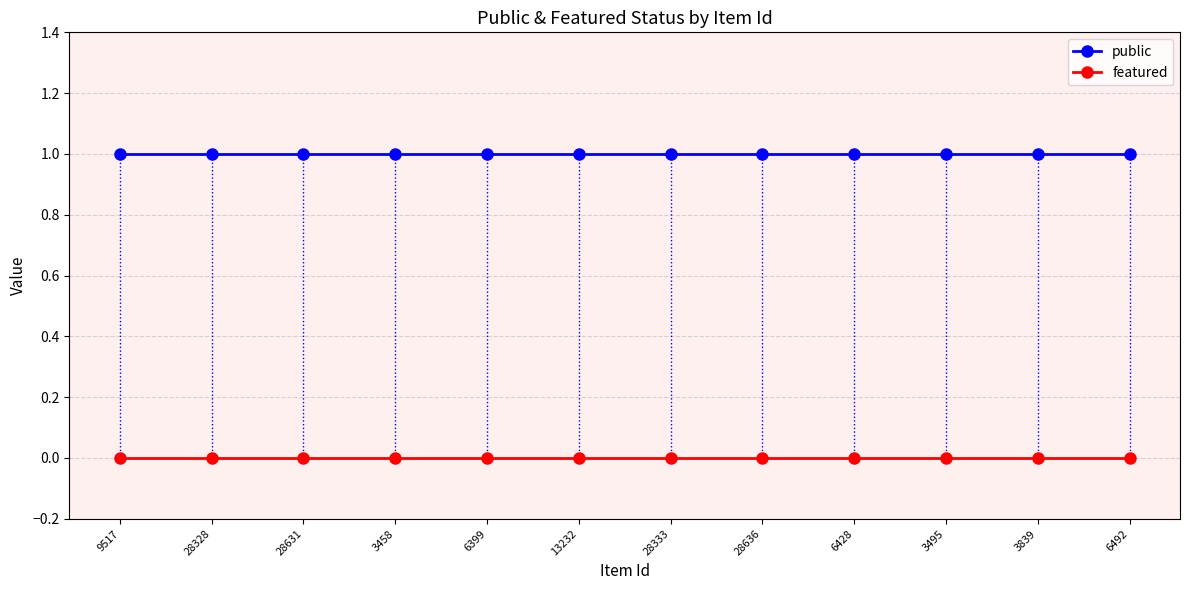

Rank the series by their maximum value, from highest to lowest.

public, featured